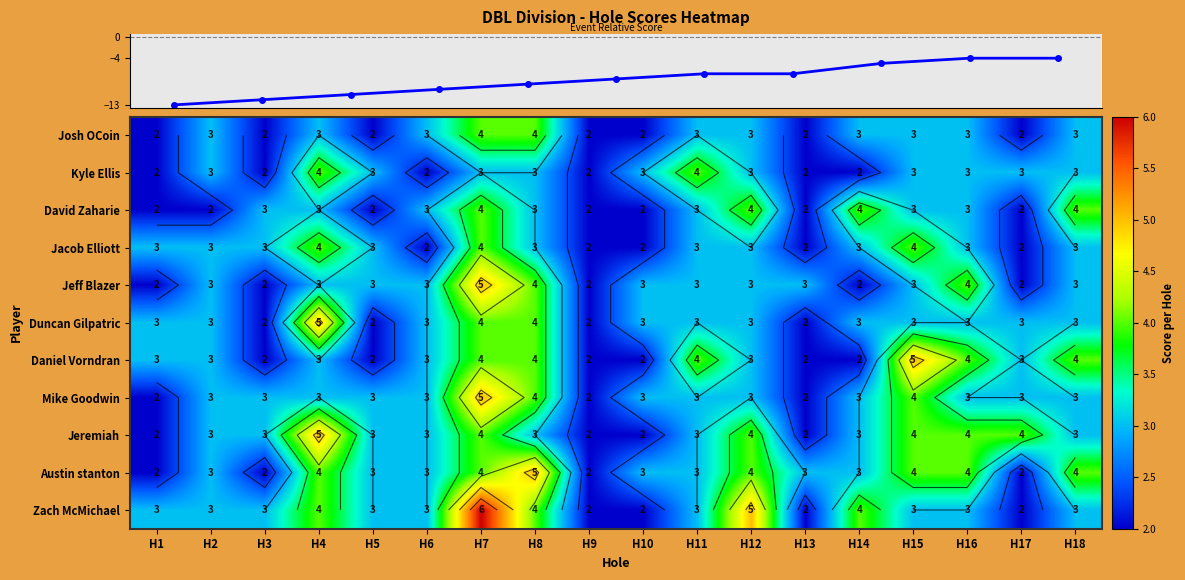

What is the total value across all series at H3?

27